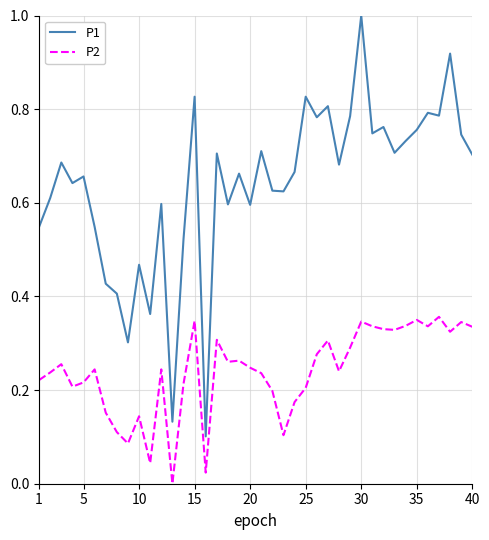

Which series has the largest total across all categories?

P1